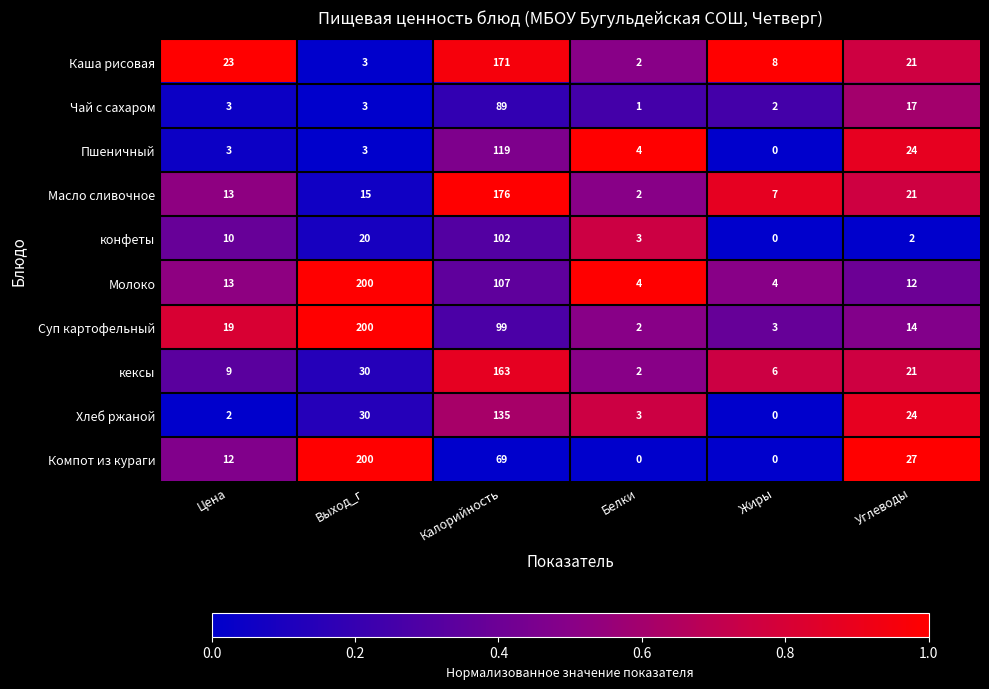

Which label corresponds to the largest value in the chart?

Выход_г